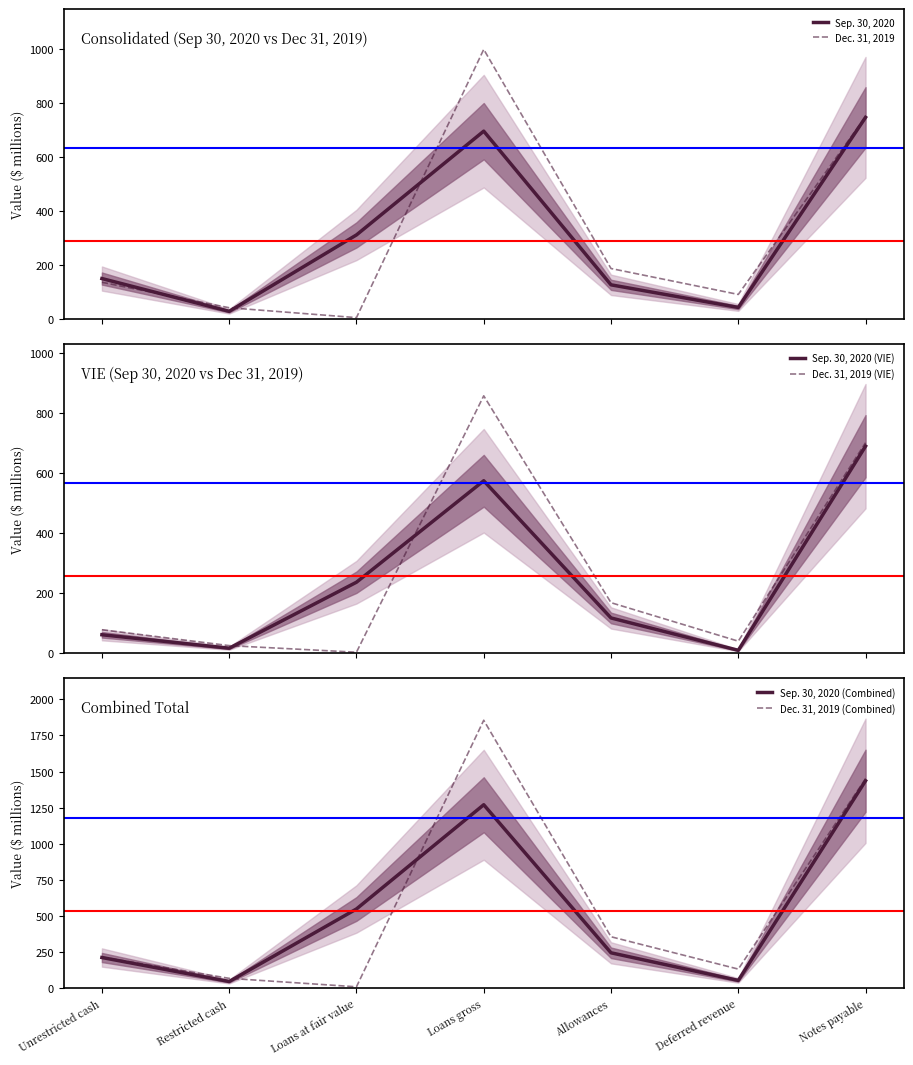

At which label does Sep. 30, 2020 (Combined) reach its peak?

Notes payable